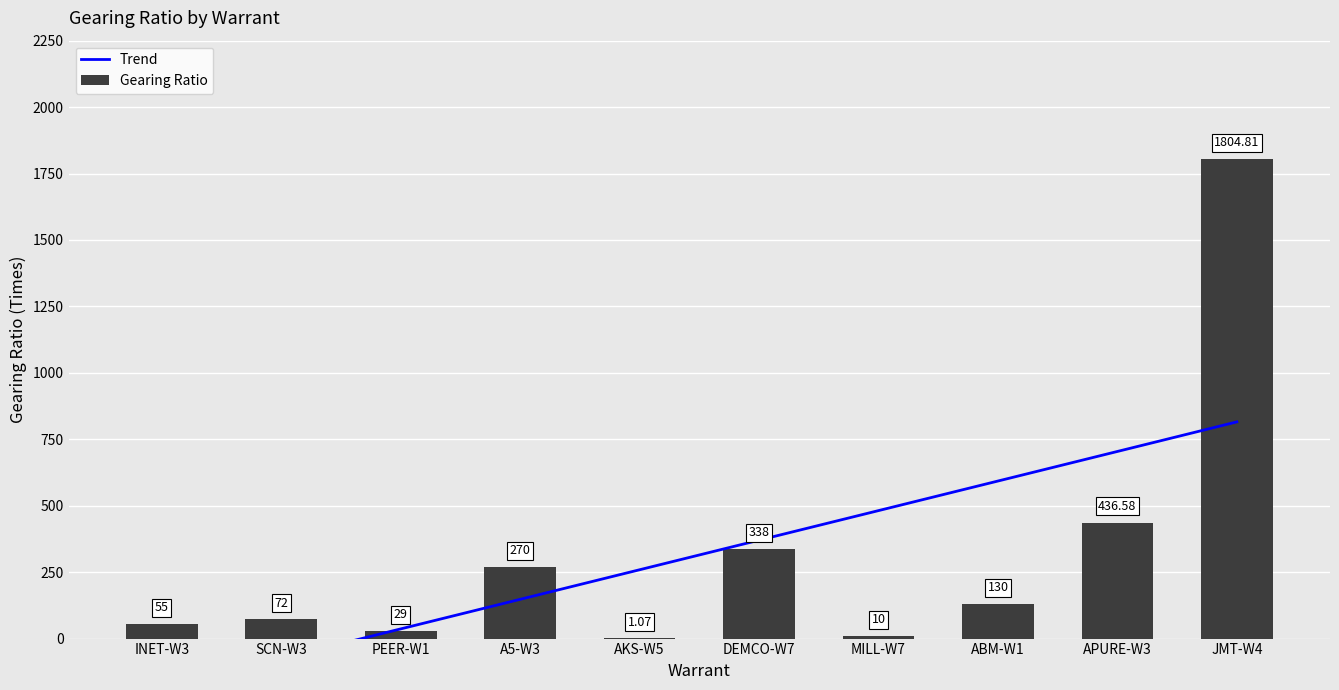

What is the sum of the Gearing Ratio values at A5-W3 and MILL-W7?

280.0